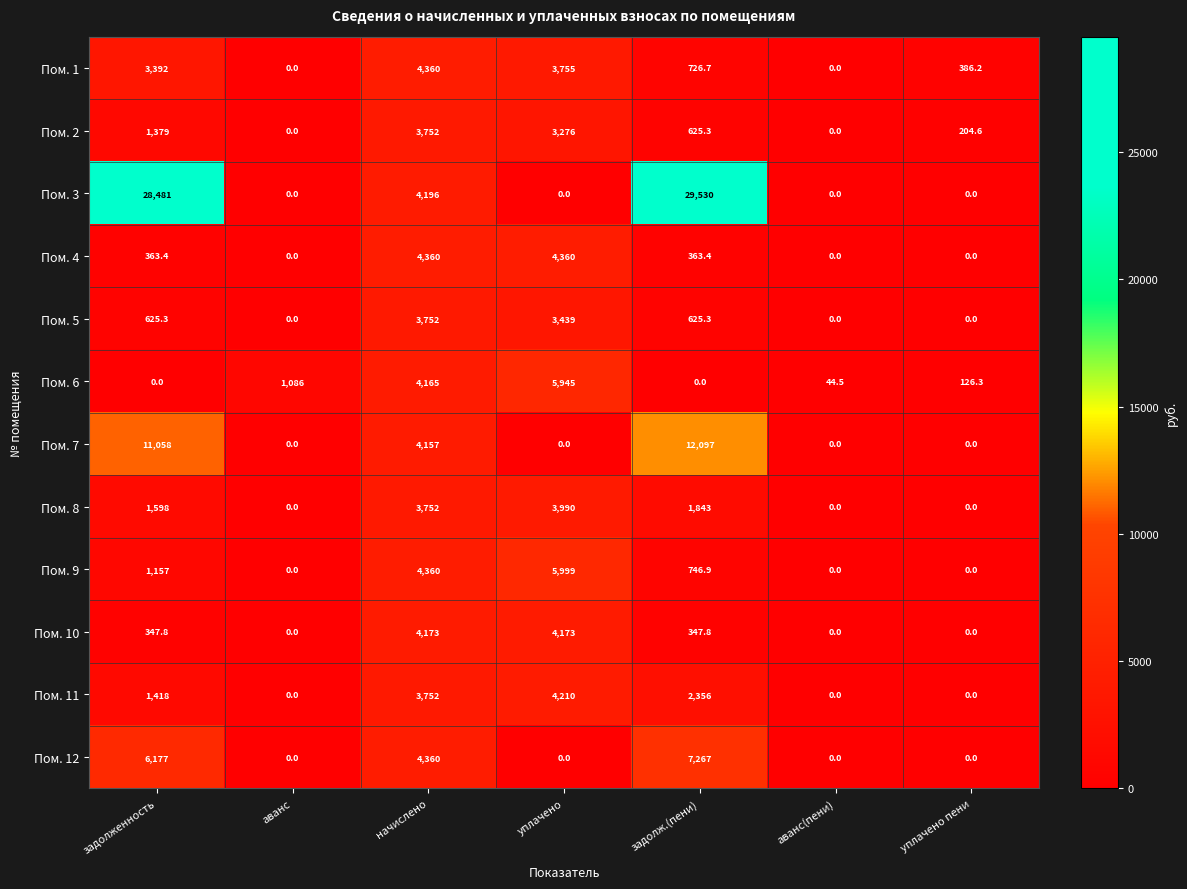

At which category is the sum across all series the highest?

задолж.(пени)